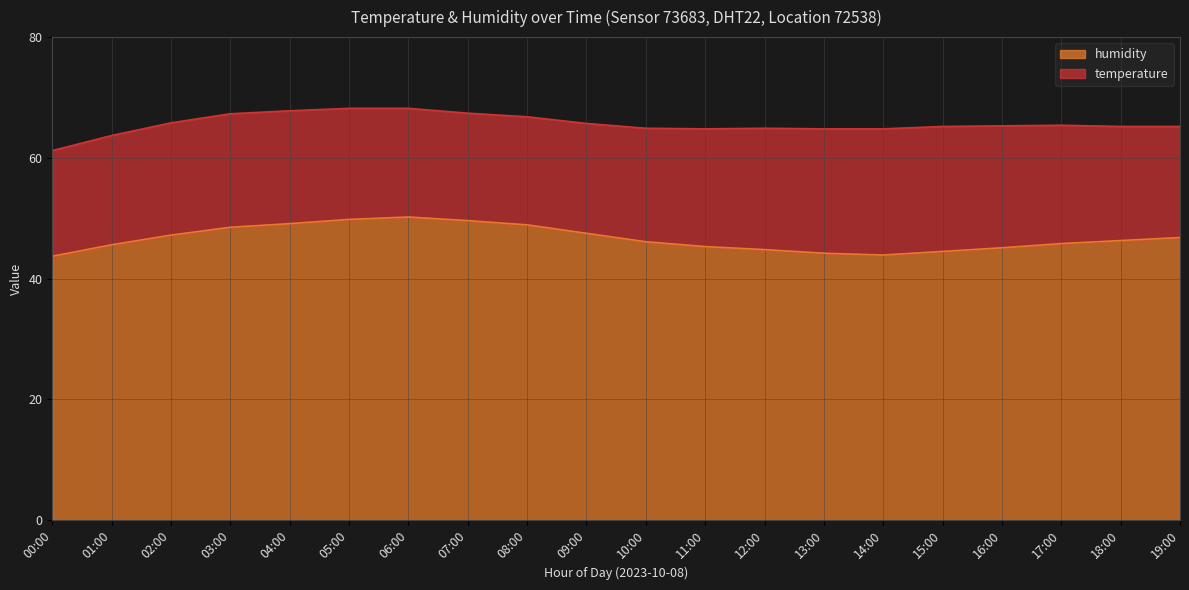

Which category has the lowest value across all series?

00:00